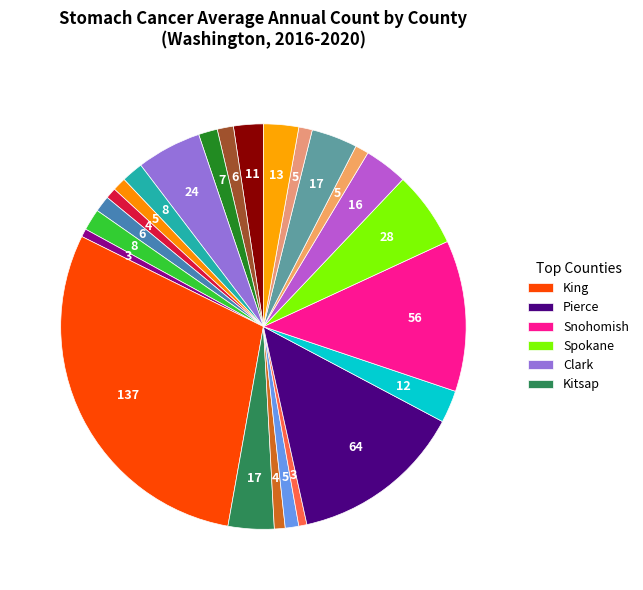

Is there a majority slice in this chart?

No